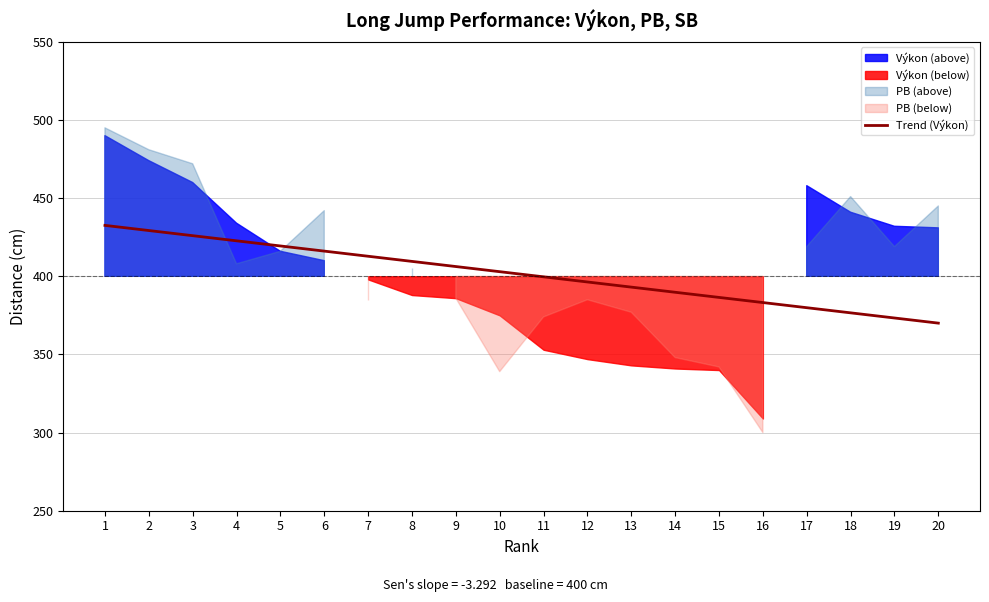

Does the chart display data point markers on the line(s)?

No